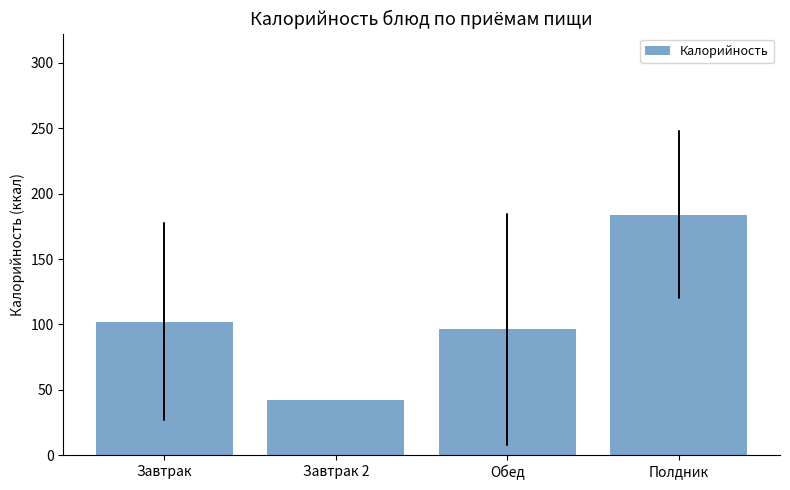

What is the label of the 3rd bar from the right?

Завтрак 2